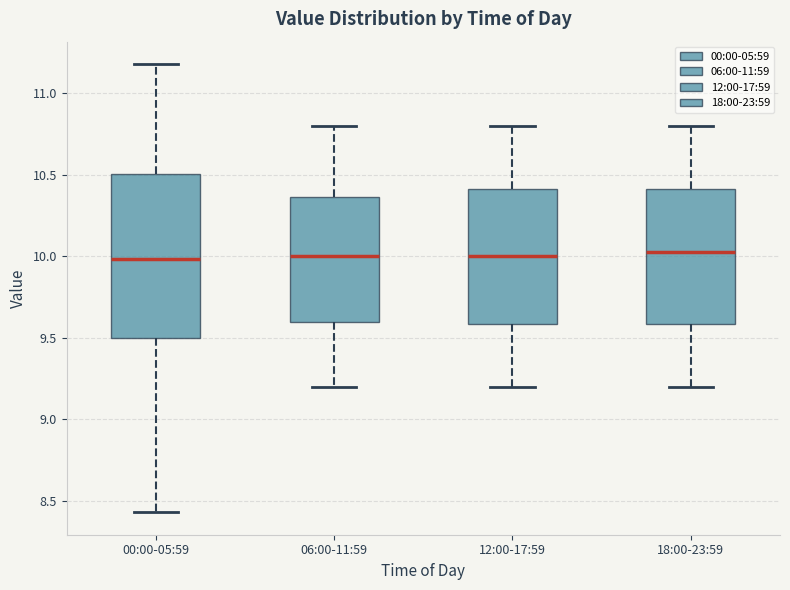

Comparing the boxes themselves (not the whiskers), which one is the tallest?

00:00-05:59